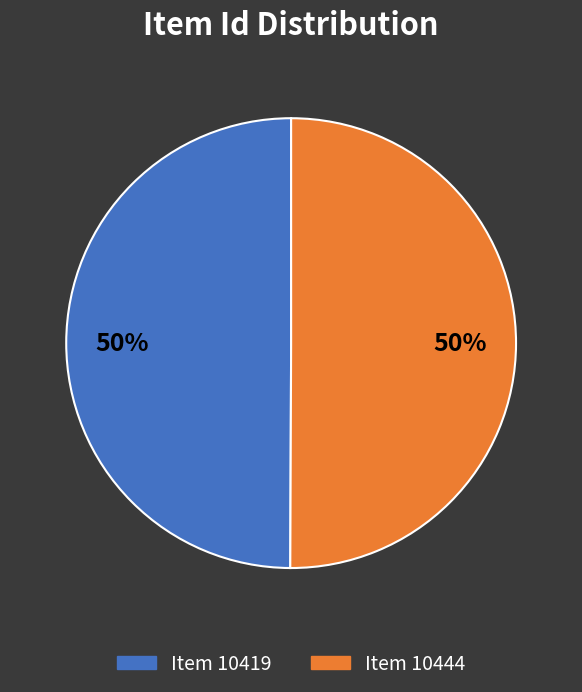

Do Item 10444 and Item 10419 together represent more than half of the pie?

Yes